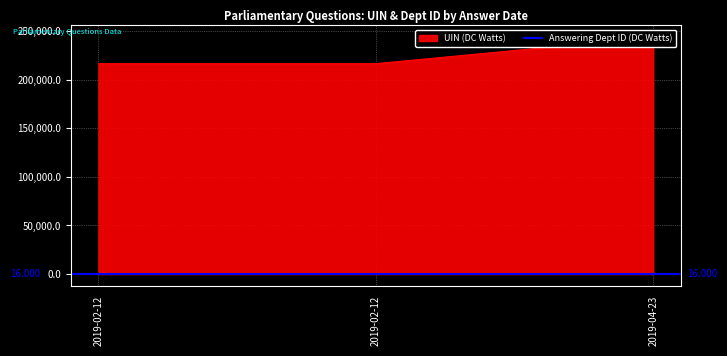

Rank the categories by value from lowest to highest.

2019-02-12, 2019-02-12, 2019-04-23